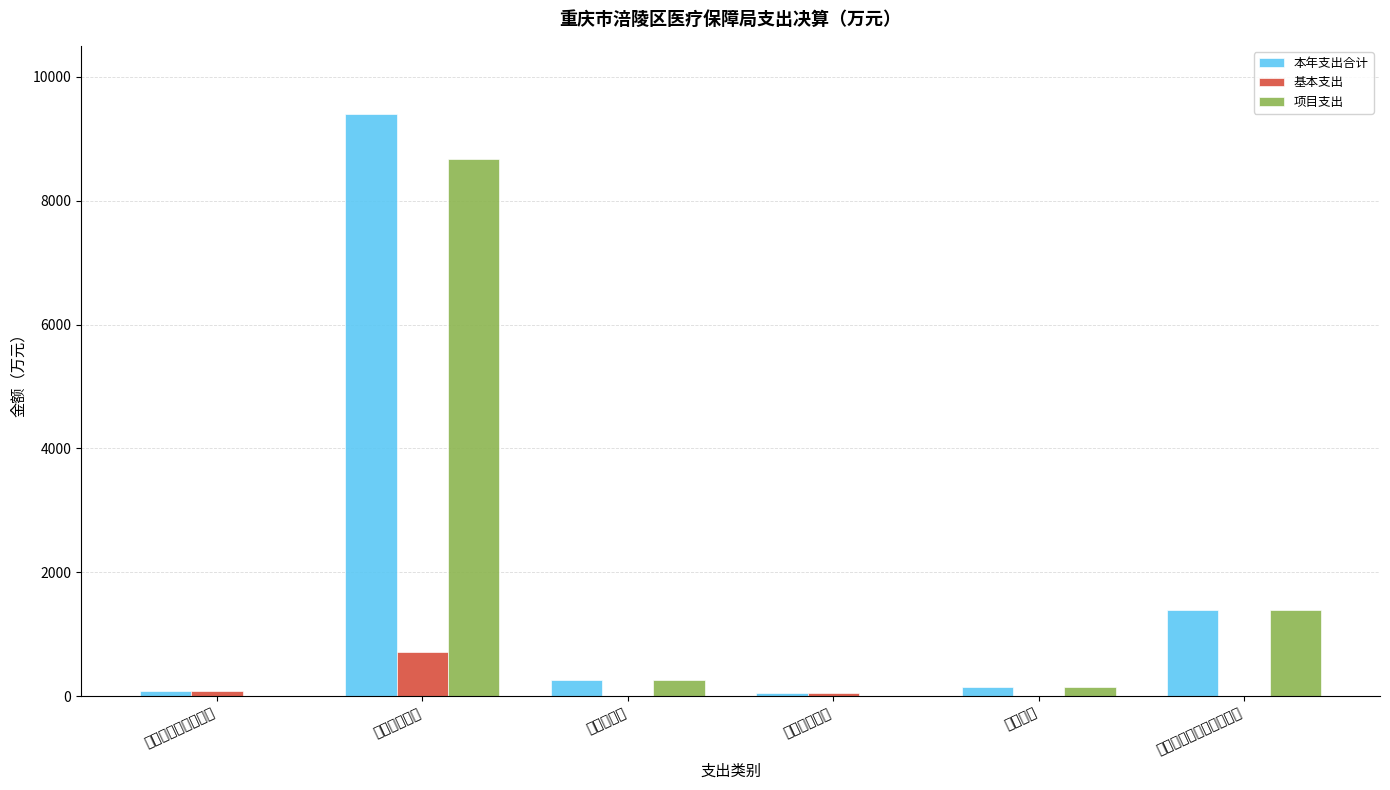

Is the value of 基本支出 at 住房保障支出 greater than the value of 本年支出合计 at 抗疫特别国债安排的支出?

No